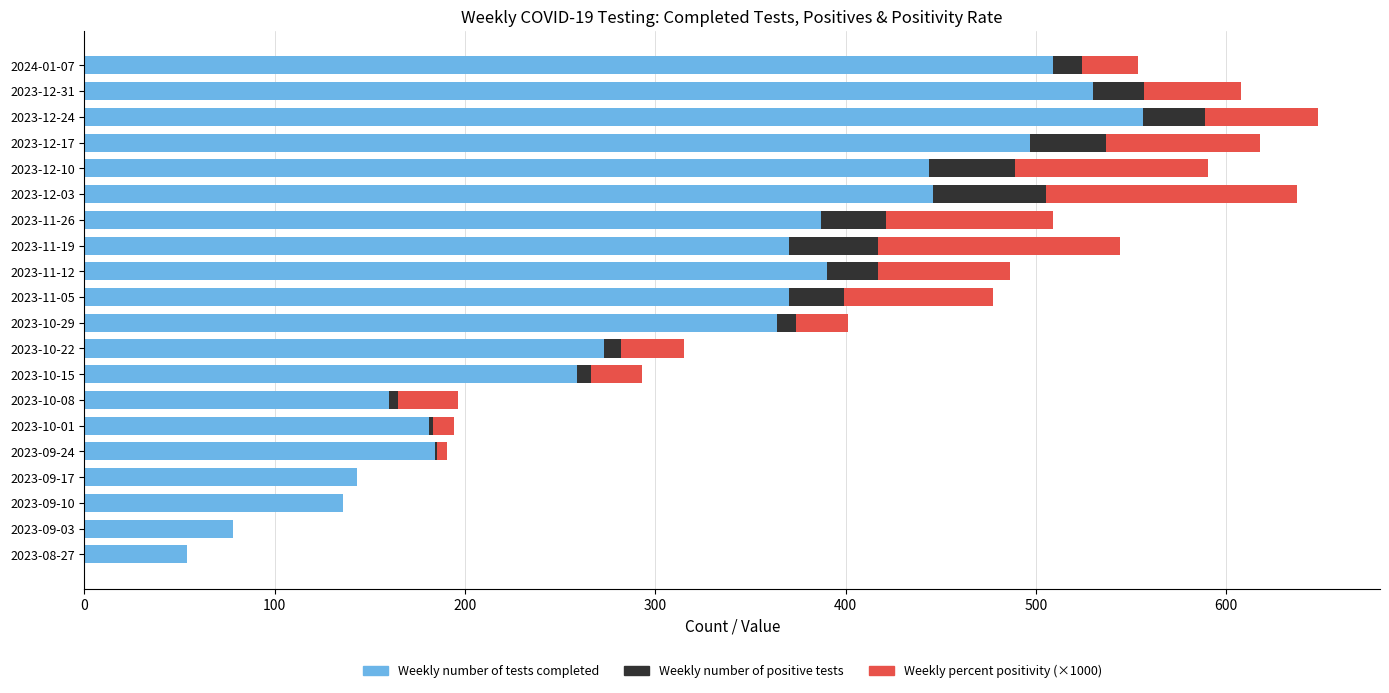

The value of Weekly number of tests completed at 2023-09-24 is 184.0. True or false?

True